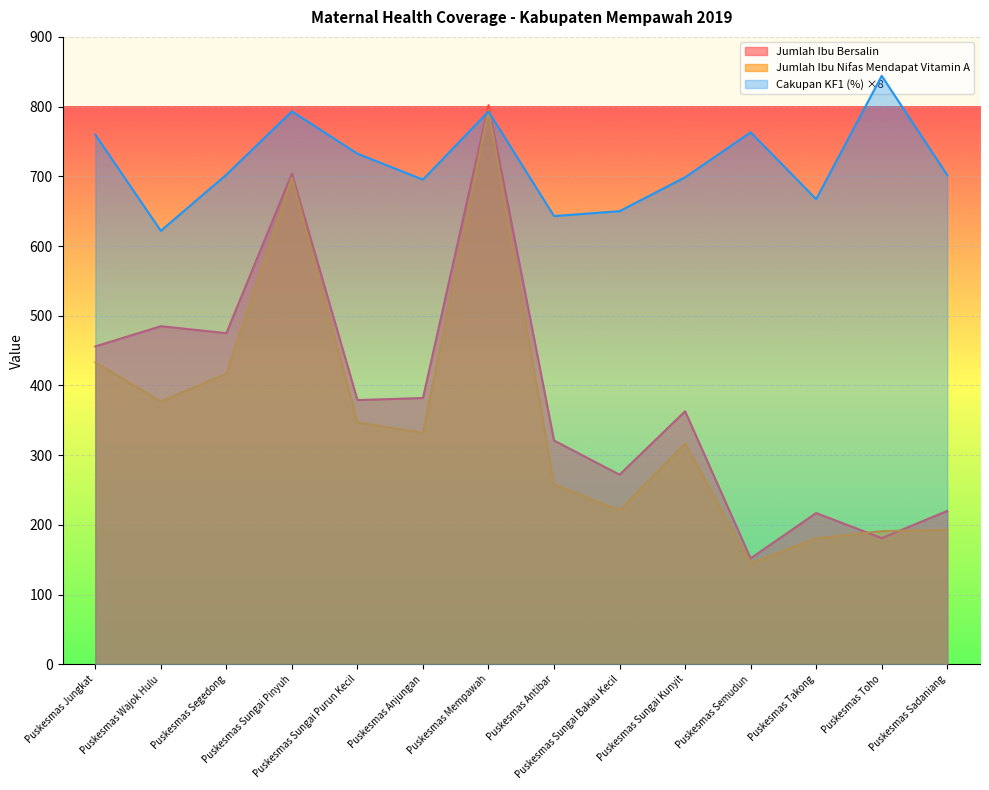

What are all the series names shown in the legend?

Jumlah Ibu Bersalin, Jumlah Ibu Nifas Mendapat Vitamin A, Cakupan KF1 (%) ×8